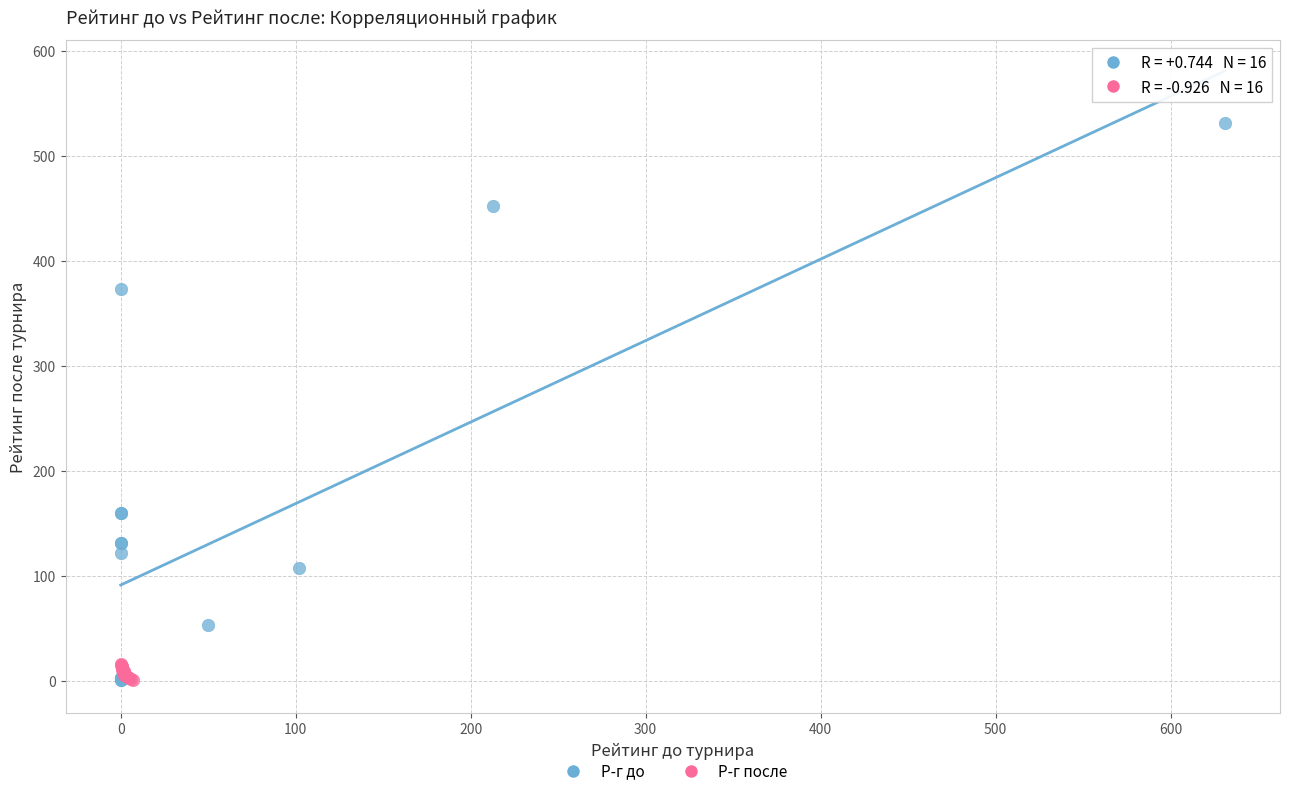

Which series contains the highest Y value?

Р-г до